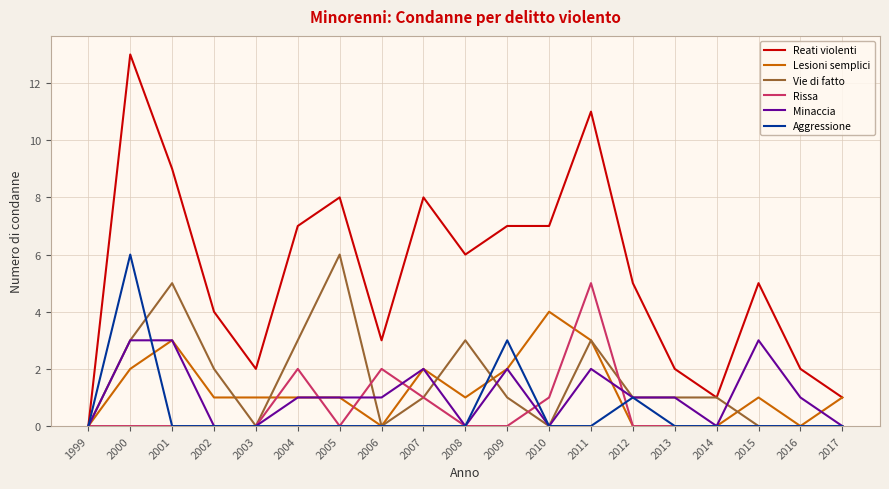

Reading left to right, what are all the values shown in this chart?

Reati violenti: 0	13	9	4	2	7	8	3	8	6	7	7	11	5	2	1	5	2	1
Lesioni semplici: 0	2	3	1	1	1	1	0	2	1	2	4	3	0	0	0	1	0	1
Vie di fatto: 0	3	5	2	0	3	6	0	1	3	1	0	3	1	1	1	0	0	0
Rissa: 0	0	0	0	0	2	0	2	1	0	0	1	5	0	0	0	0	0	0
Minaccia: 0	3	3	0	0	1	1	1	2	0	2	0	2	1	1	0	3	1	0
Aggressione: 0	6	0	0	0	0	0	0	0	0	3	0	0	1	0	0	0	0	0